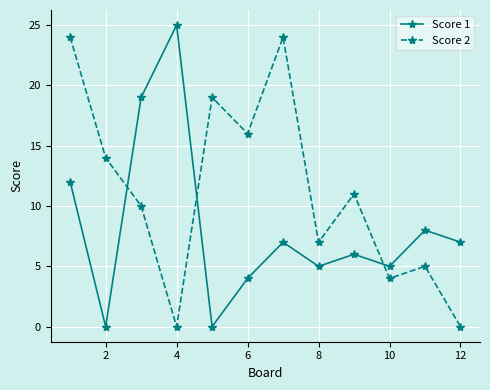

Which series has the widest spread of values?

Score 1